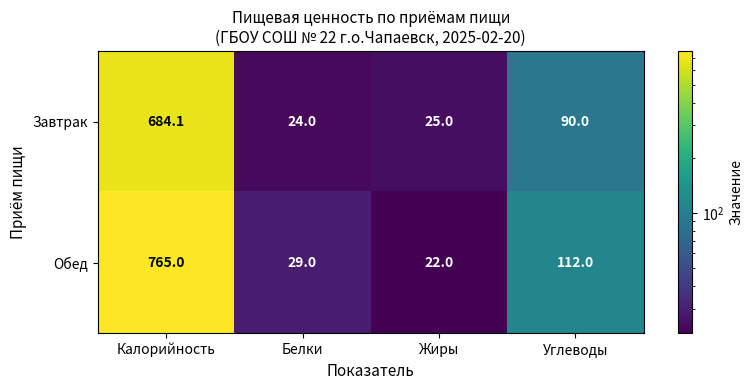

List the series in order of their overall mean, lowest first.

Завтрак, Обед